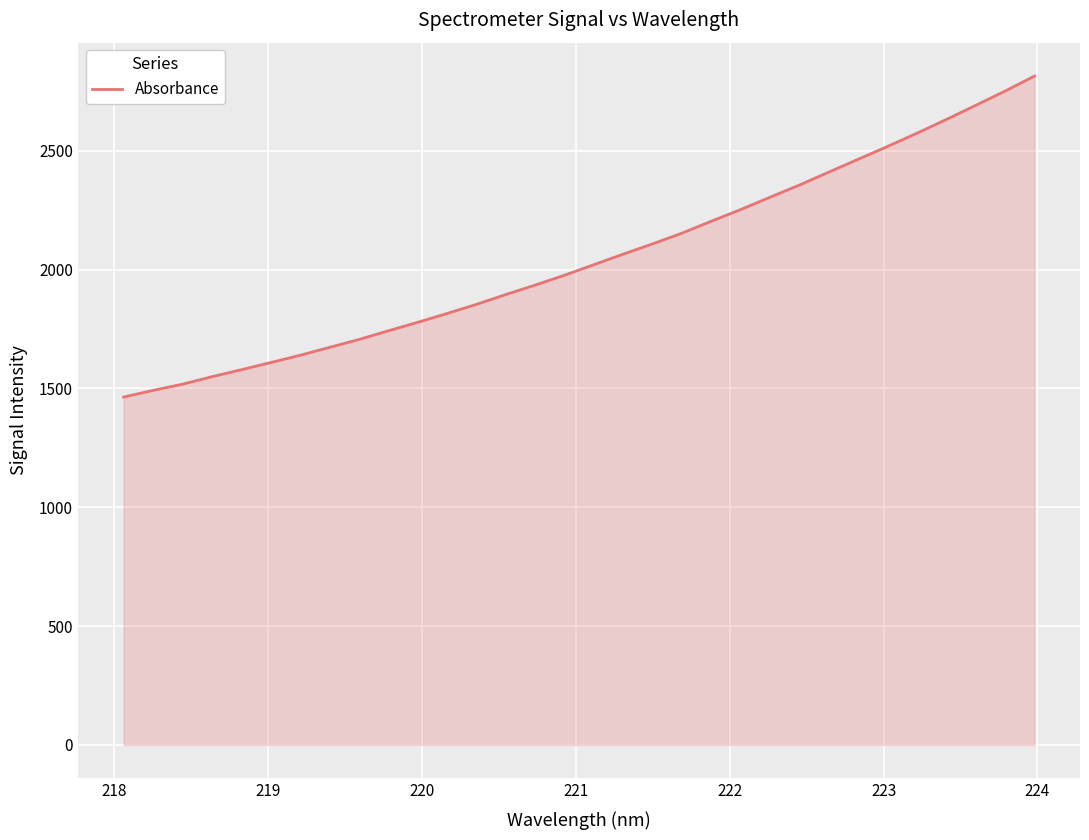

What is the maximum value shown in the chart?

2813.8